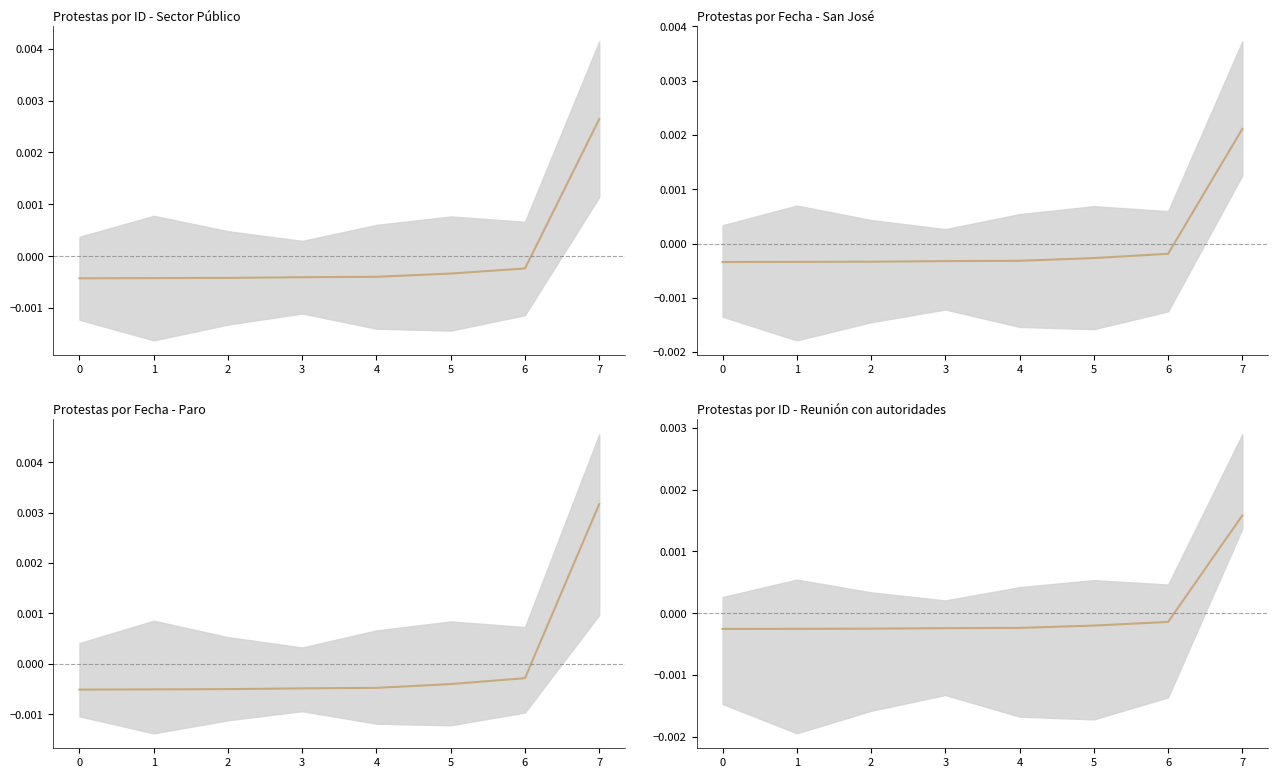

How many categories are shown in the chart?

8